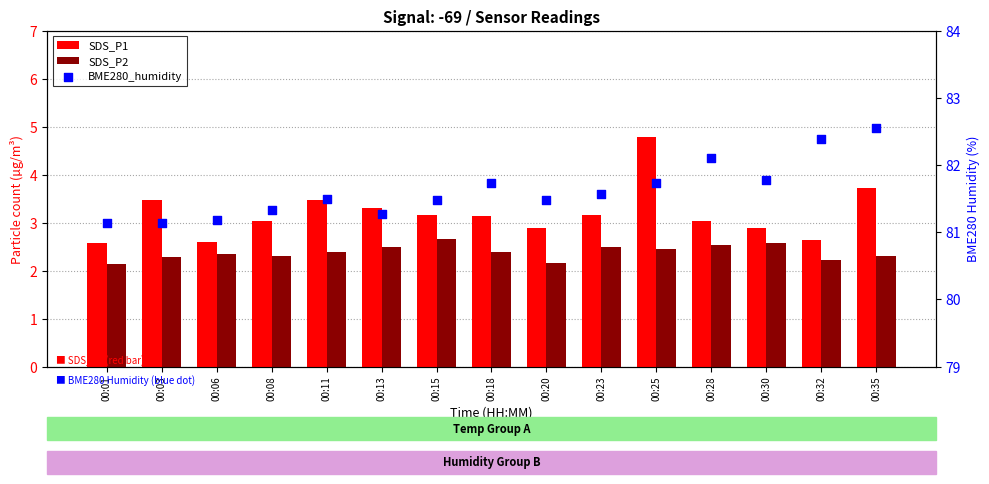

At how many categories does at least one series exceed 38?

15